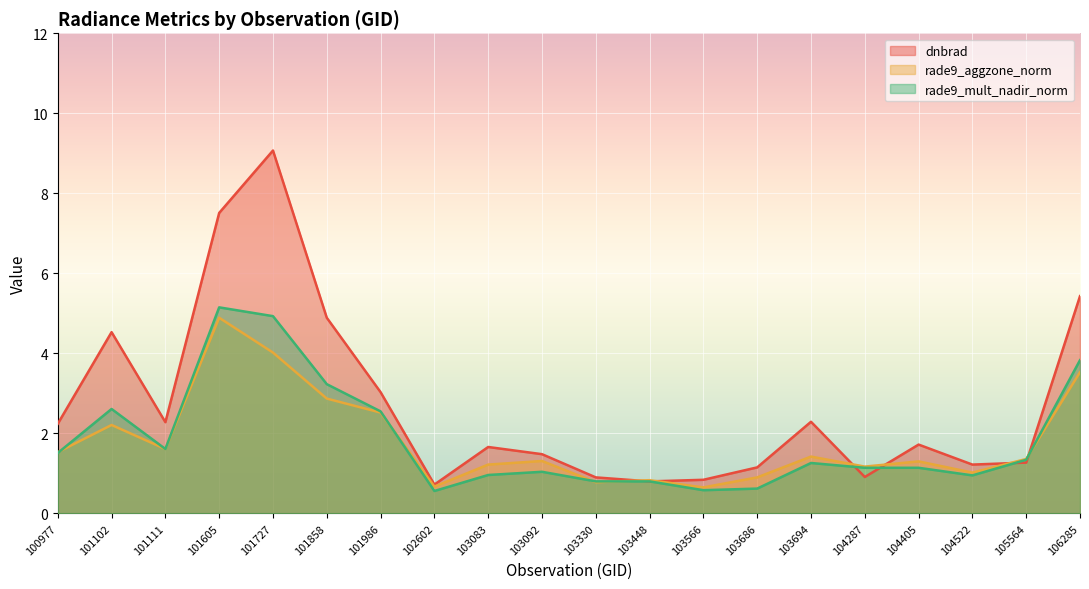

At which category does the chart reach its peak across all series?

101727